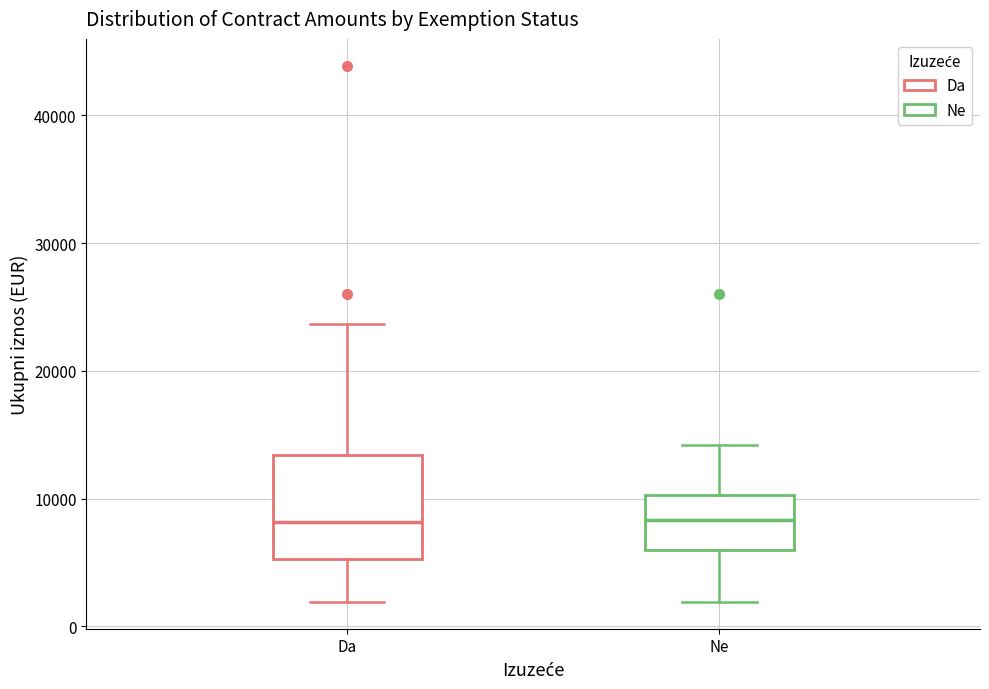

Where does the median line of the box for Ne sit on the y-axis? The values are not printed on the chart, so give them approximately, as read against the axis.

8000